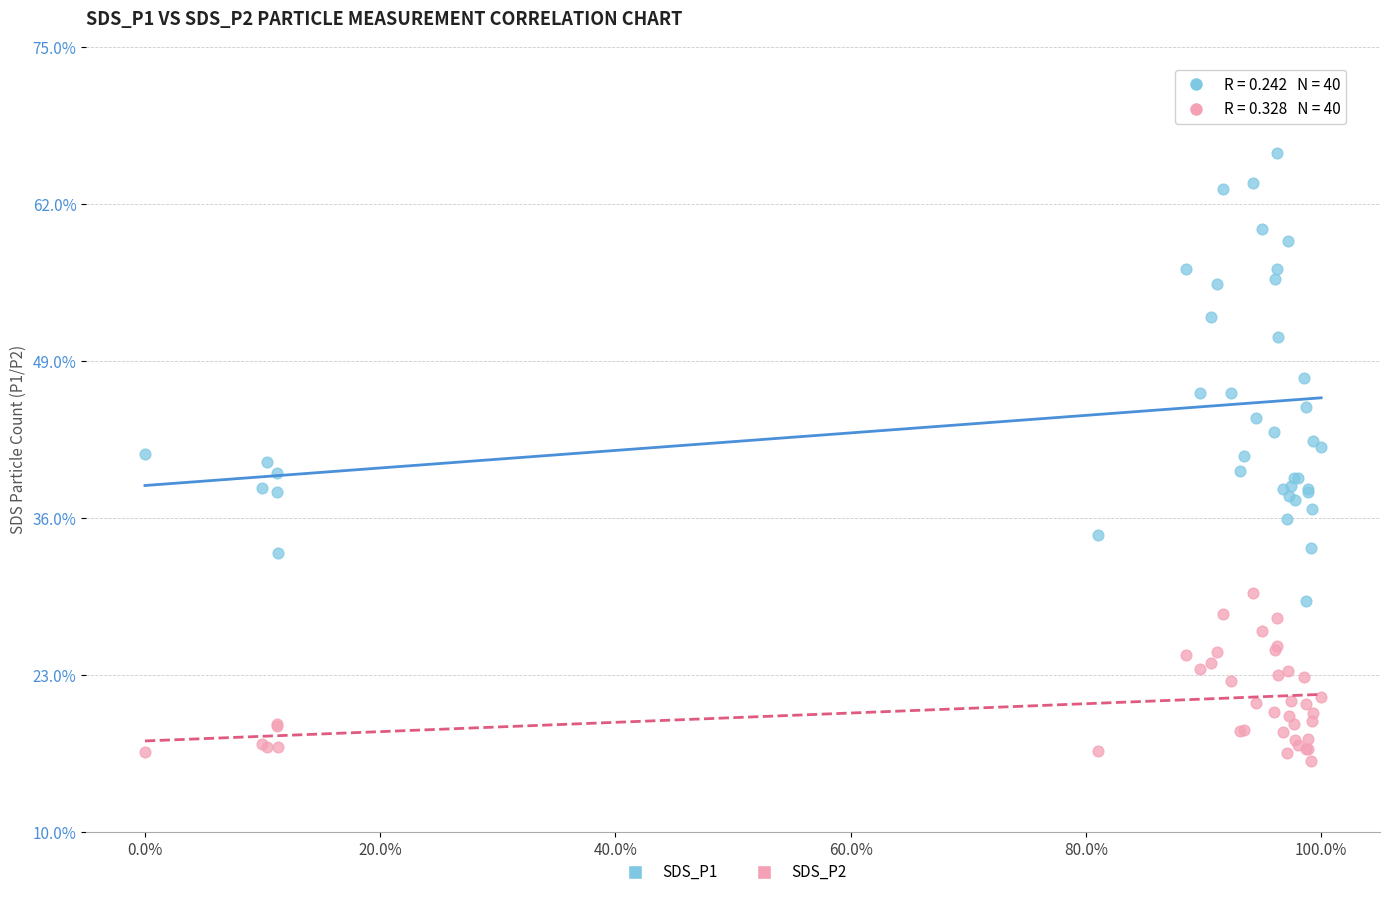

Which series reaches the maximum Y coordinate?

SDS_P1